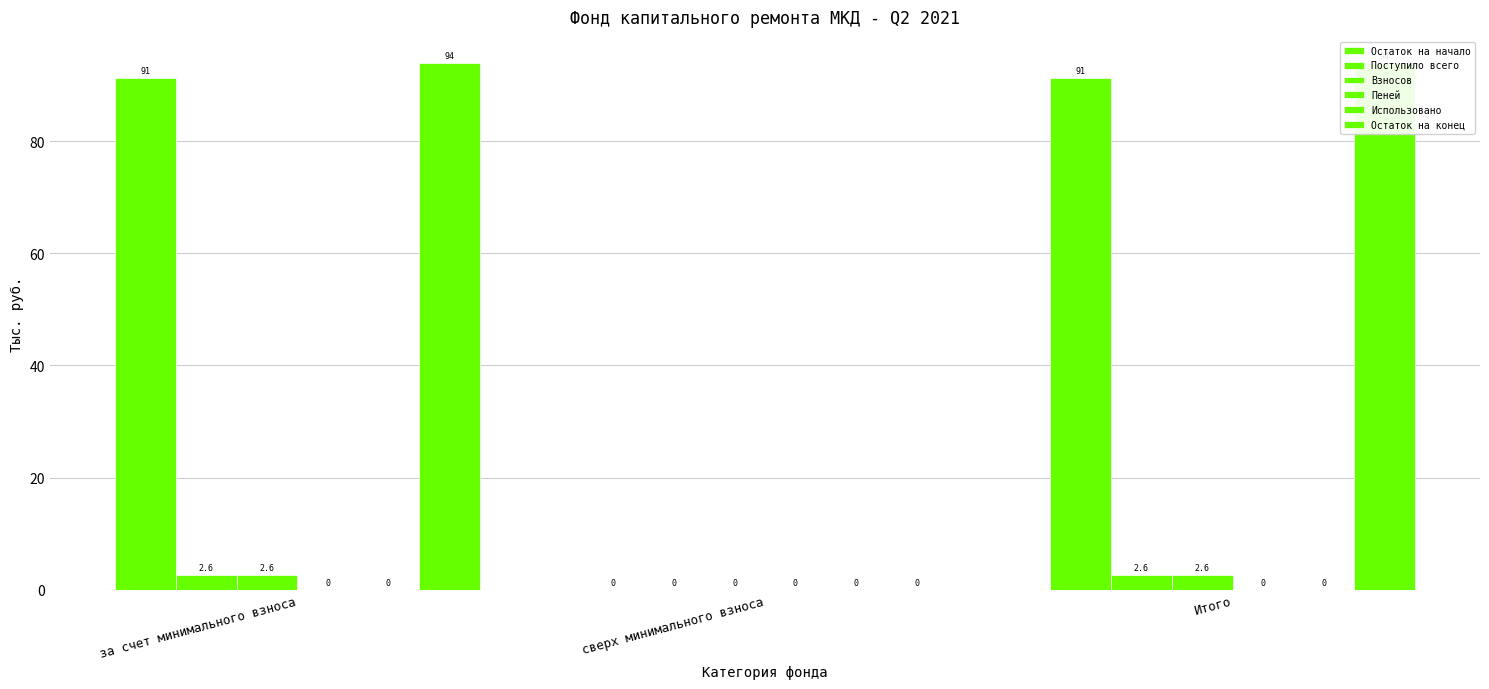

At which label does Поступило всего reach its minimum?

сверх минимального взноса